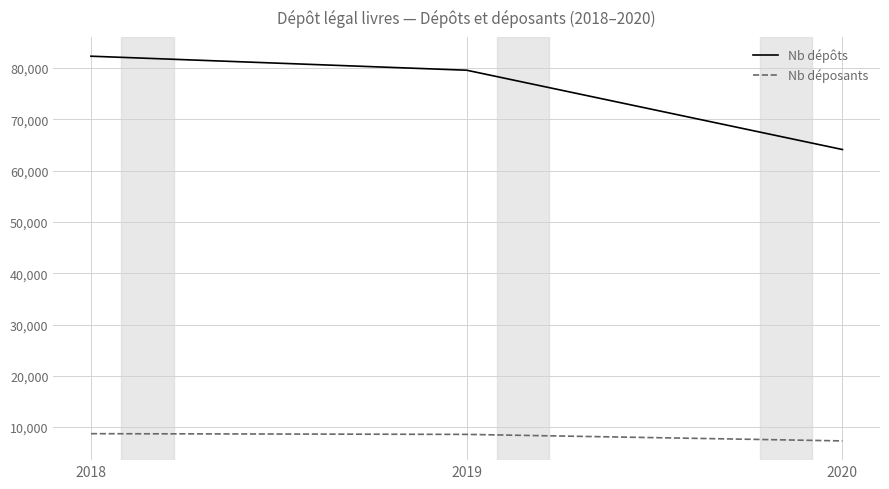

Rank the series by their maximum value, from lowest to highest.

Nb déposants, Nb dépôts